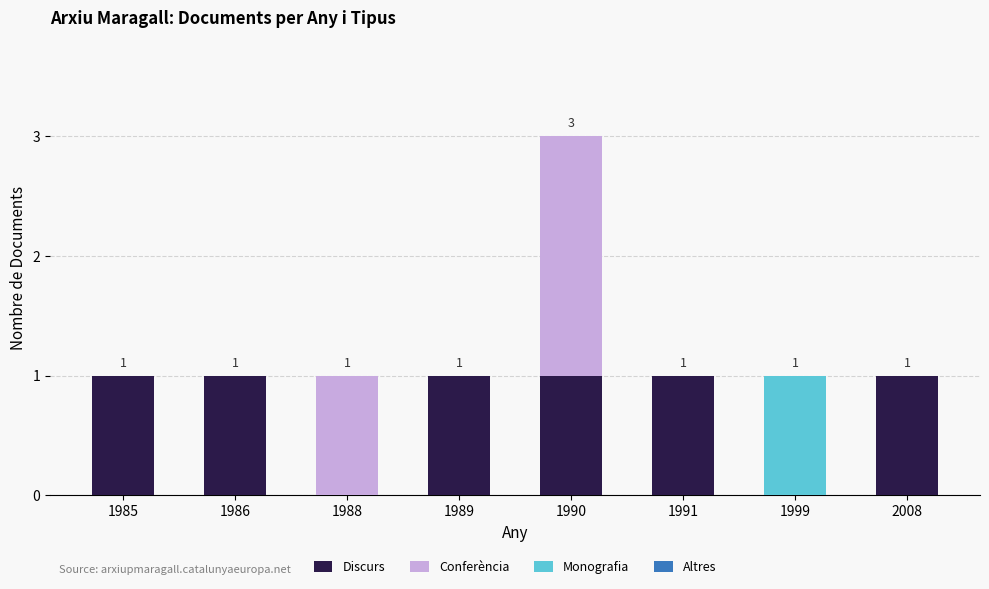

The value of Discurs at 2008 is 0. True or false?

False